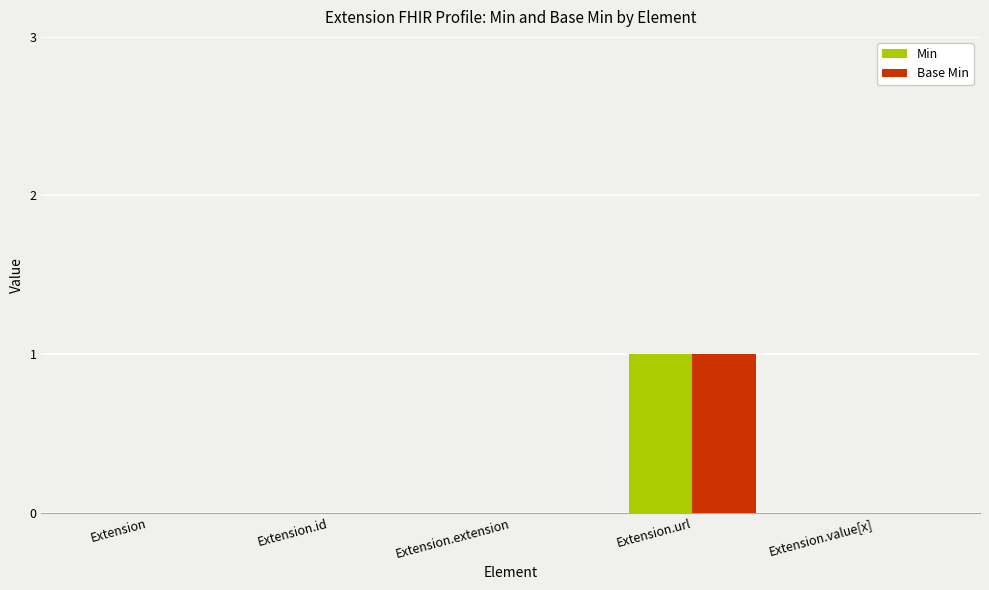

At which label does Min reach its peak?

Extension.url